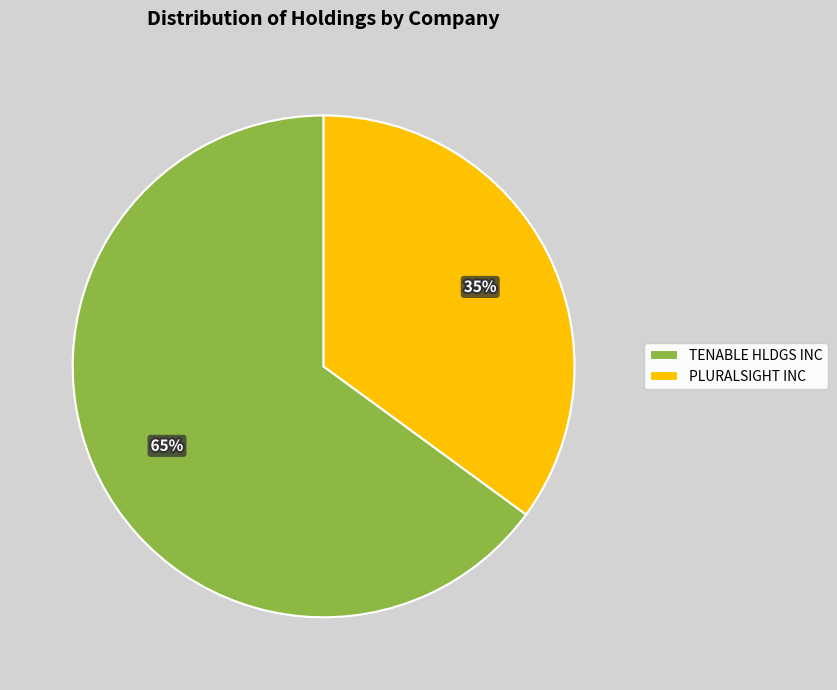

Rank the categories by value from lowest to highest.

PLURALSIGHT INC, TENABLE HLDGS INC